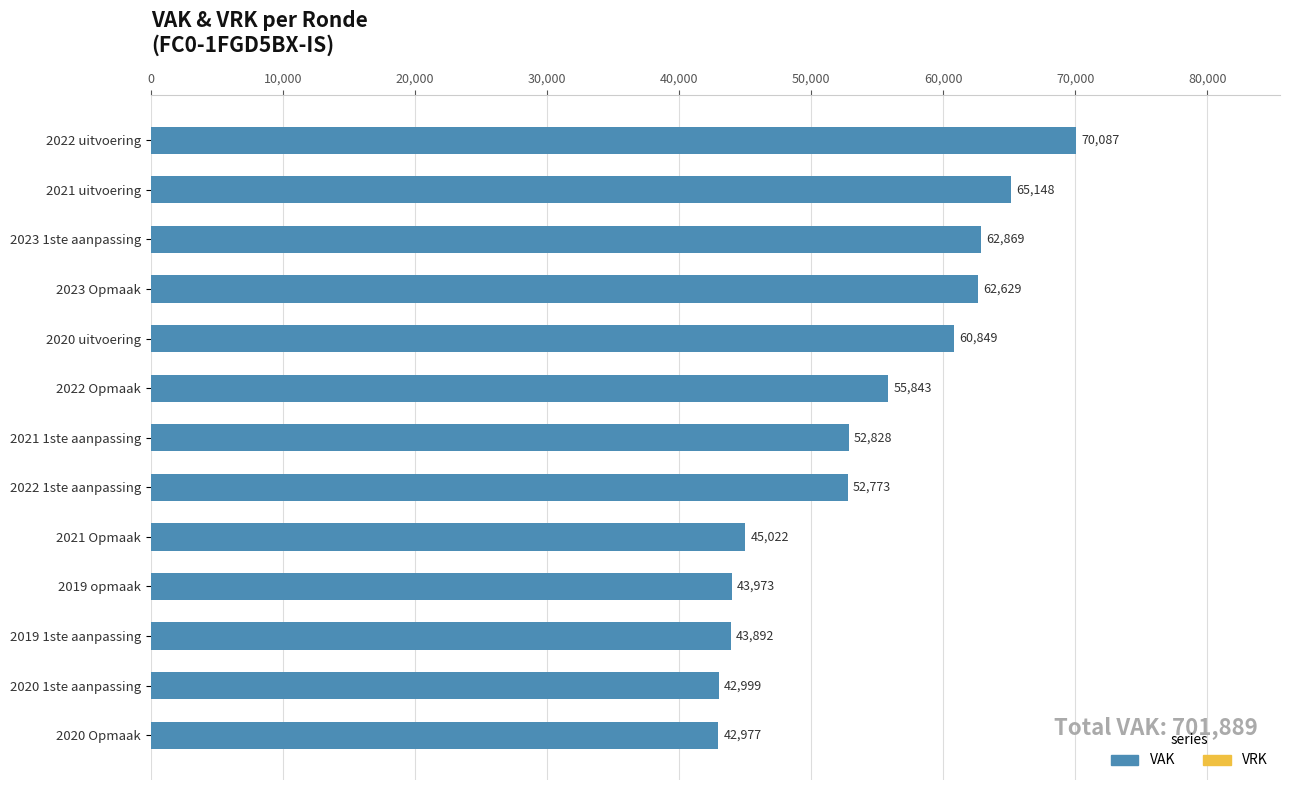

Which category has the highest value across all series?

2022 uitvoering